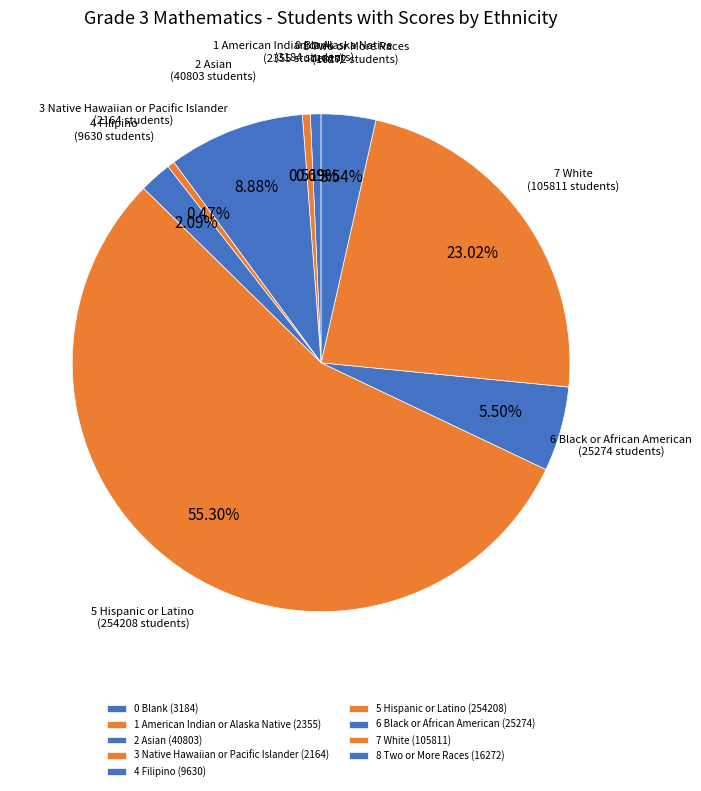

To the nearest percent, what percentage of the pie is 1 American Indian or Alaska Native?

1%